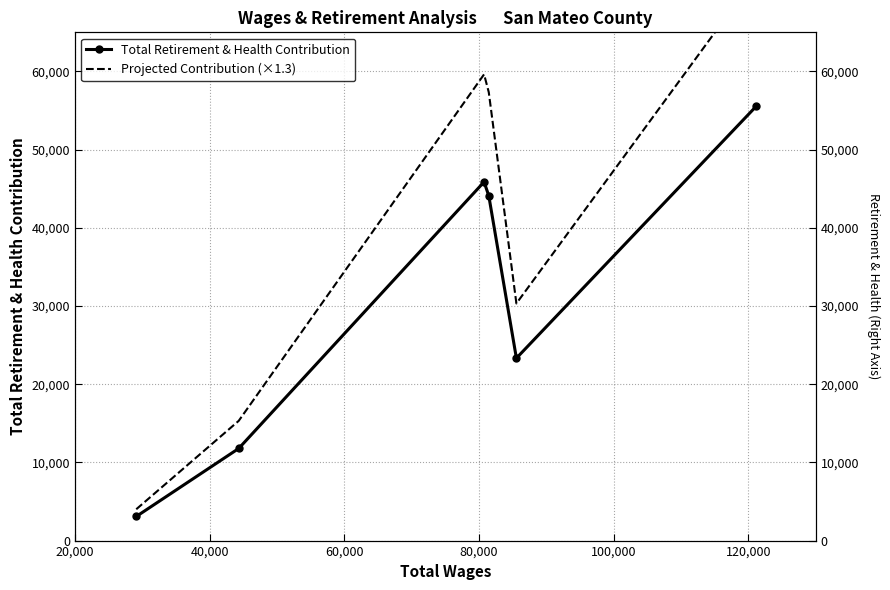

True or false: Projected Contribution (×1.3) and Total Retirement & Health Contribution intersect in this chart.

False